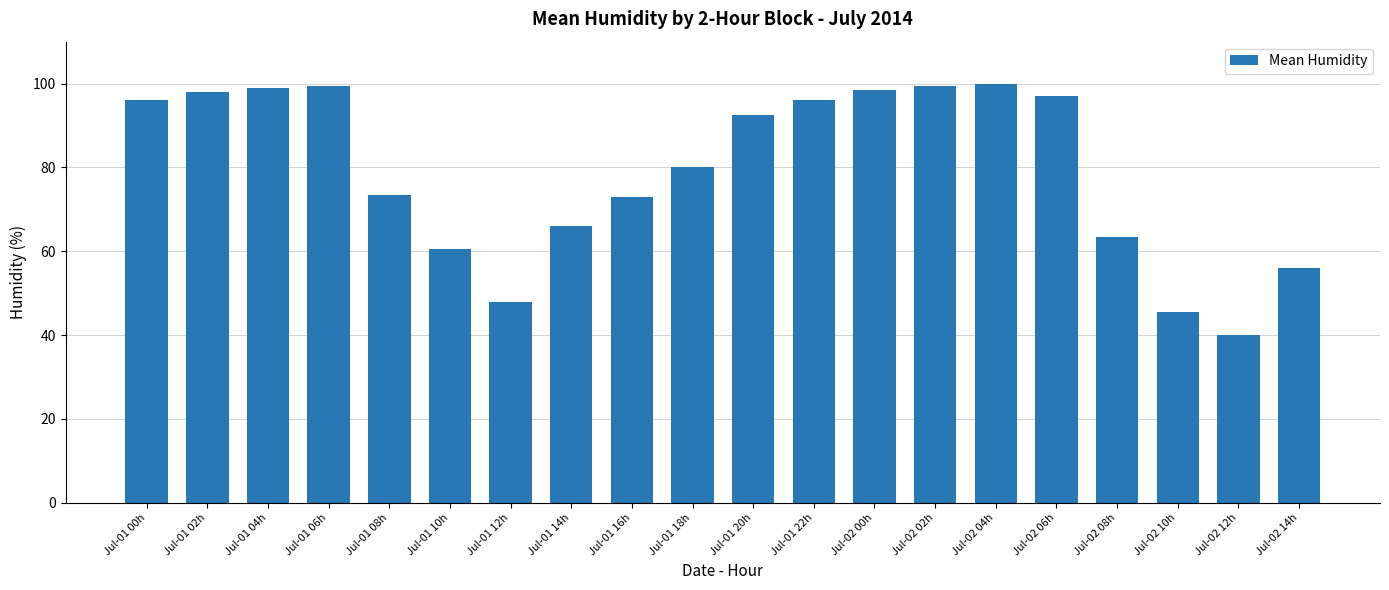

What is the sum of the values at Jul-02 10h and Jul-01 04h?

144.5